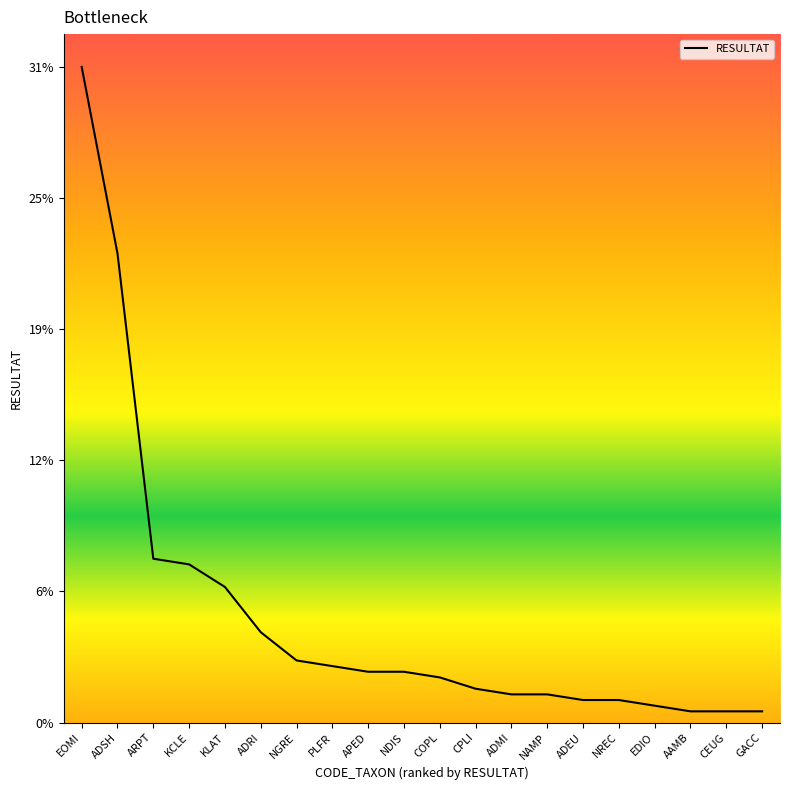

The chart shows a value of 12.9 at ADSH. True or false?

False